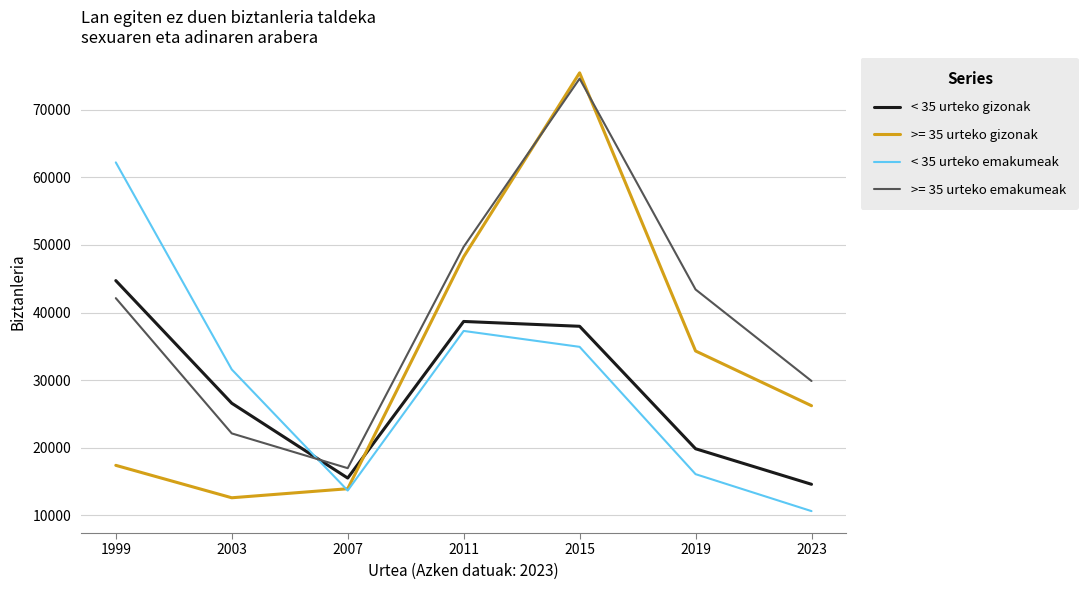

At which label does >= 35 urteko emakumeak reach its peak?

2015